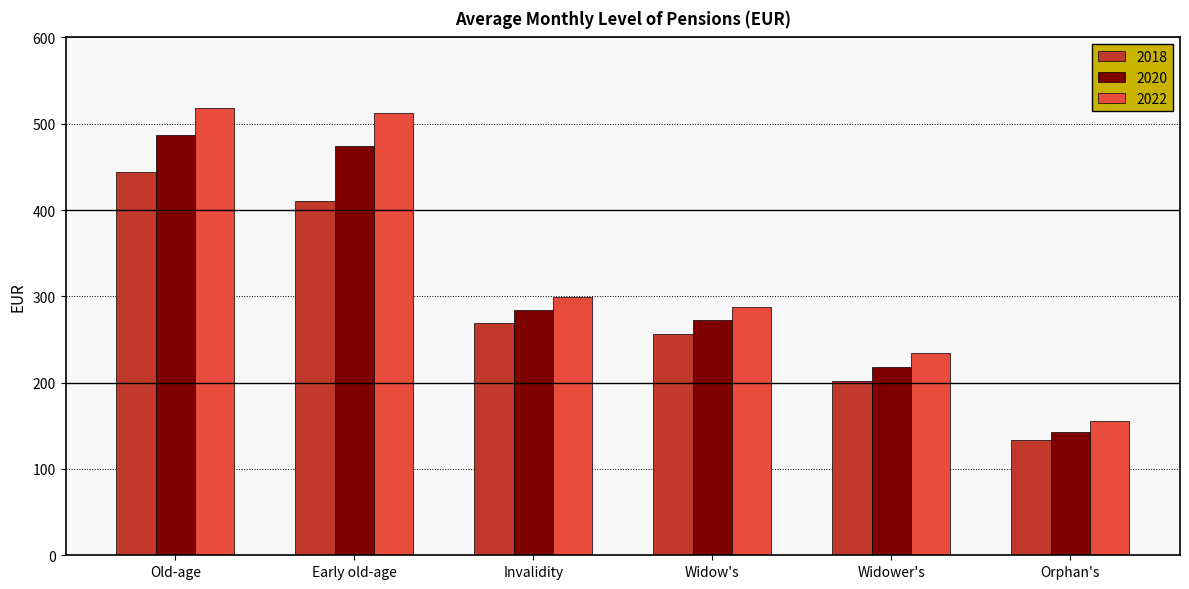

Count the number of data series in this chart.

3